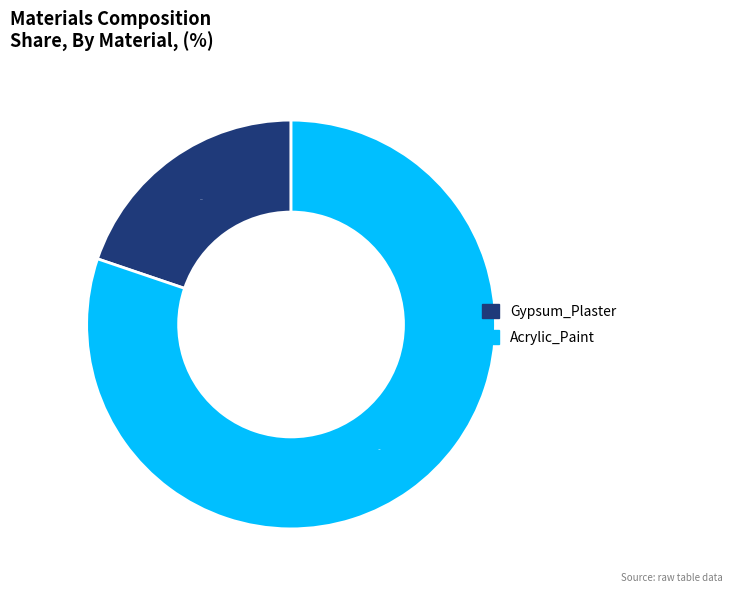

Rank the categories by value from lowest to highest.

Gypsum_Plaster, Acrylic_Paint